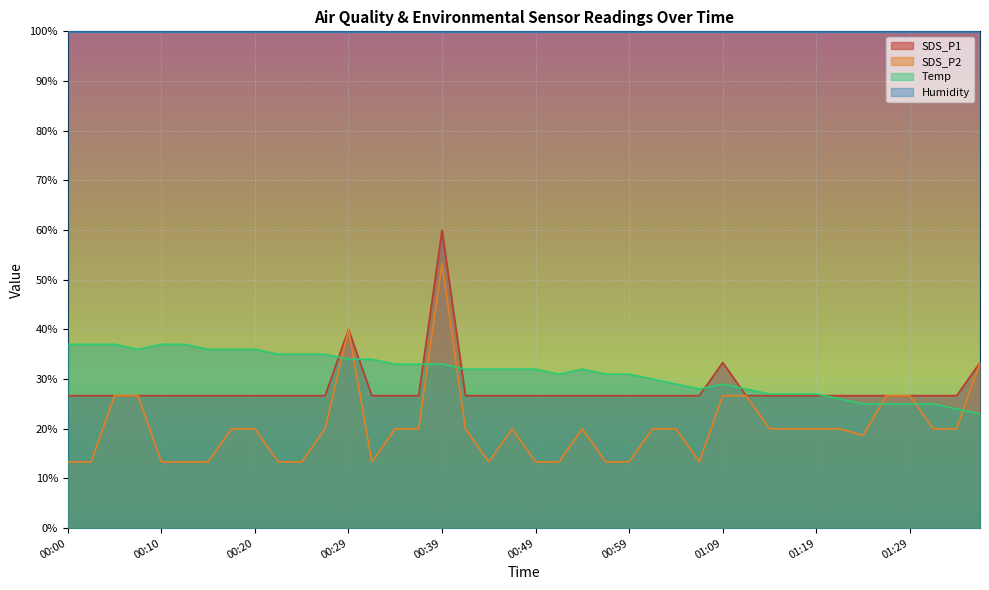

What is the label of the 20th point from the left?

00:46